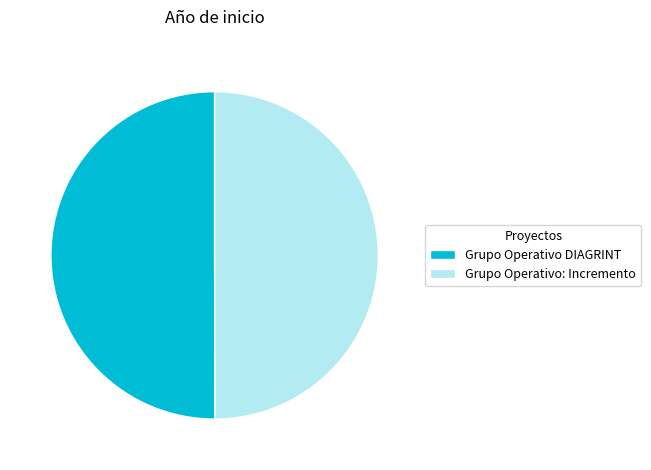

Do Grupo Operativo: Incremento and Grupo Operativo DIAGRINT together represent more than half of the pie?

Yes